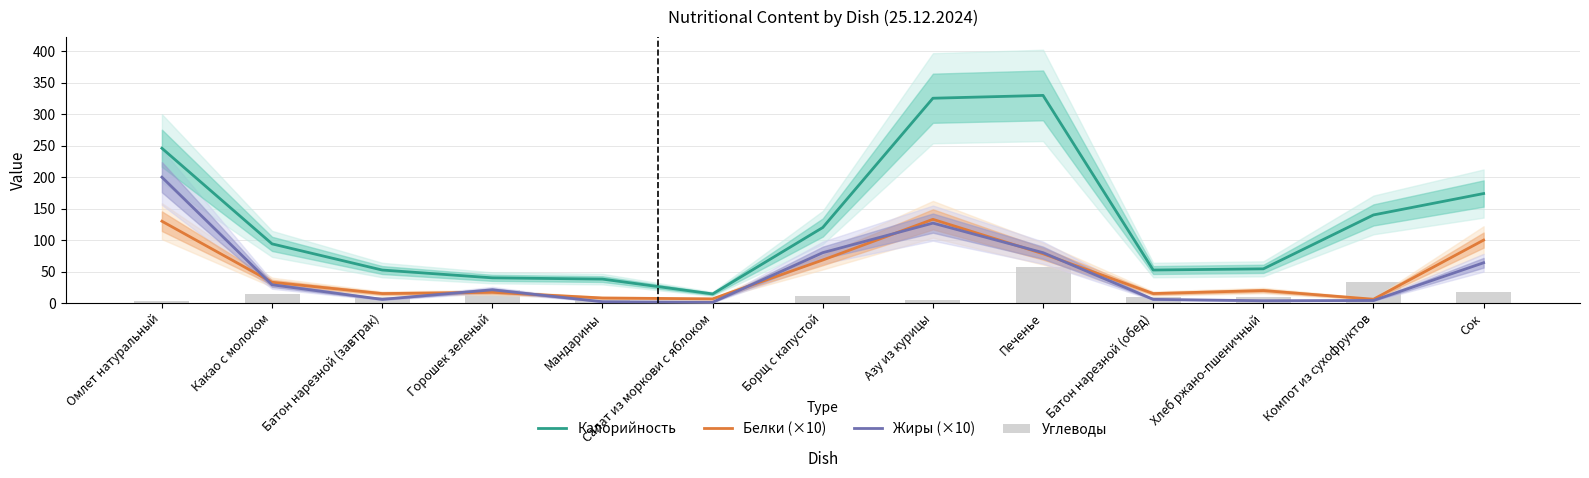

At which label does Белки (×10) first exceed 19?

Омлет натуральный